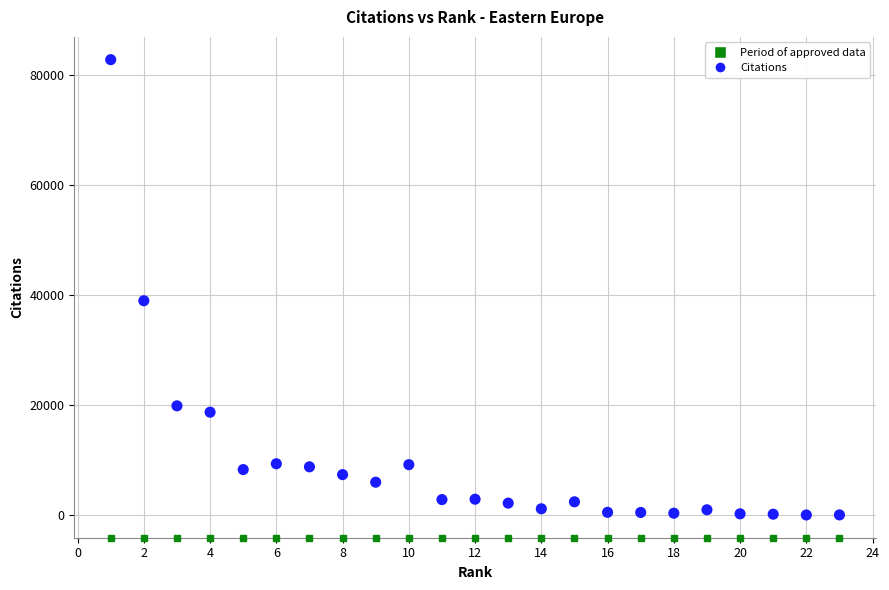

What is the range of X values (max minus min)?

22